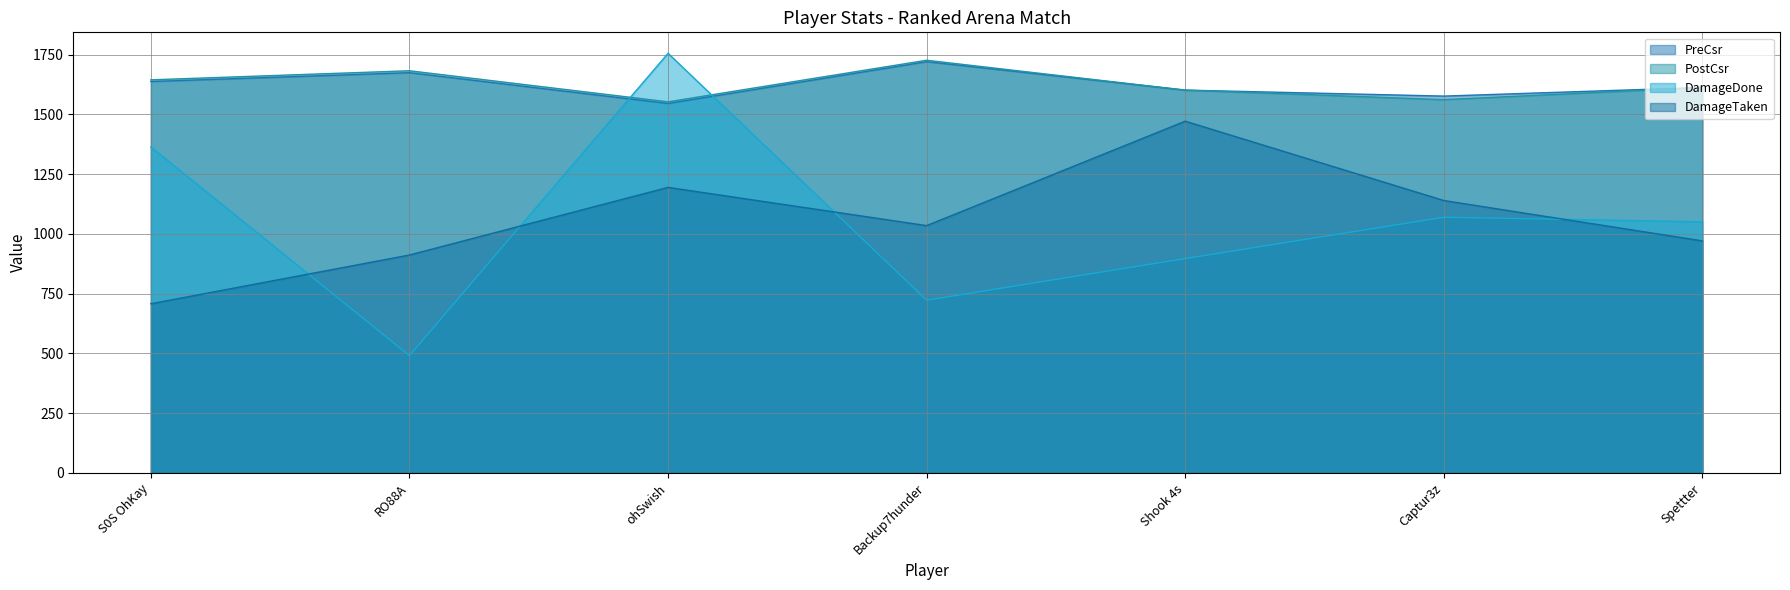

How many values in the DamageTaken series are below 1035?

3